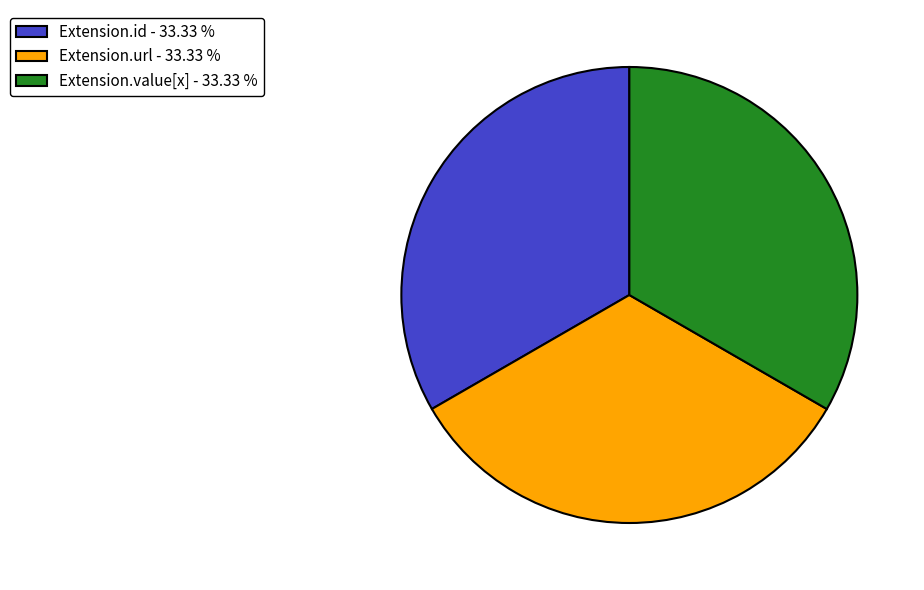

Is there a majority slice in this chart?

No